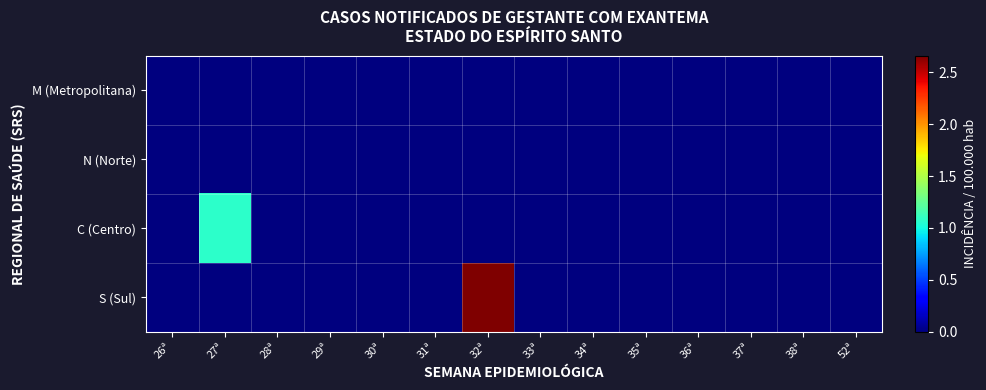

Count the number of data series in this chart.

4